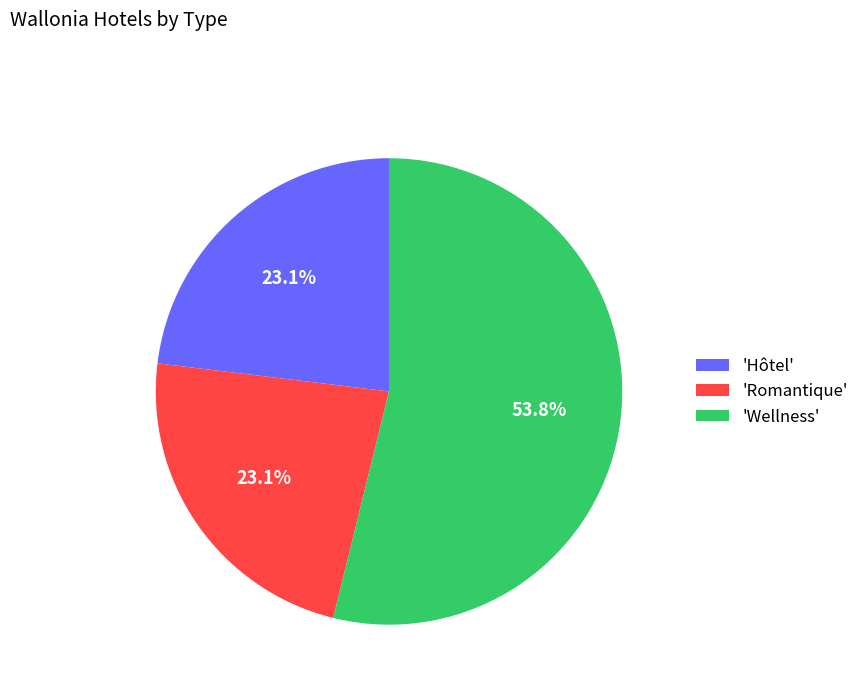

Combined, what portion of the pie is 'Romantique' and 'Wellness'?

76.9%